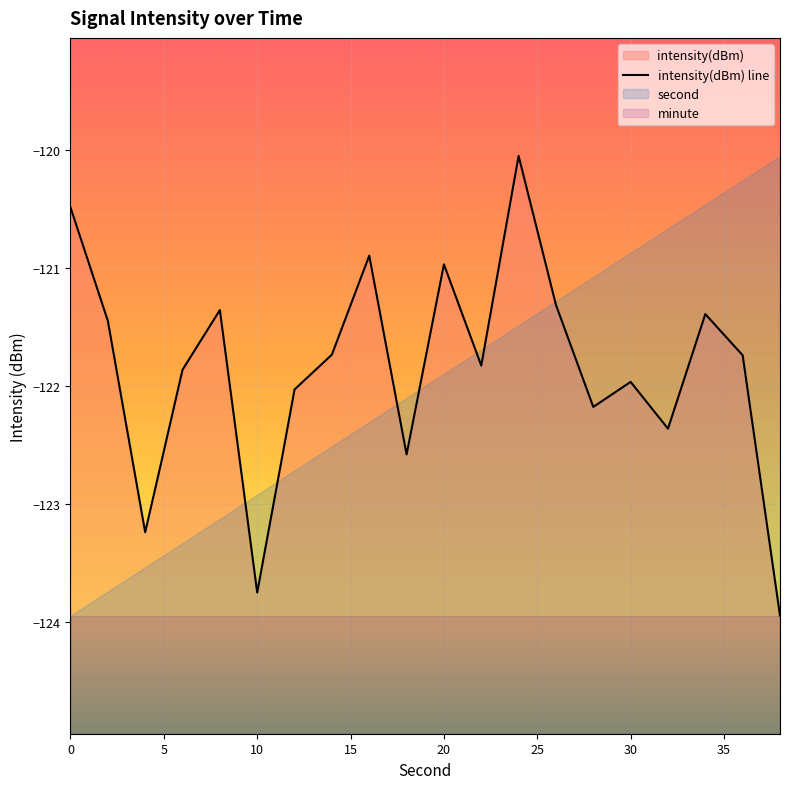

How many lines are shown in the chart?

1